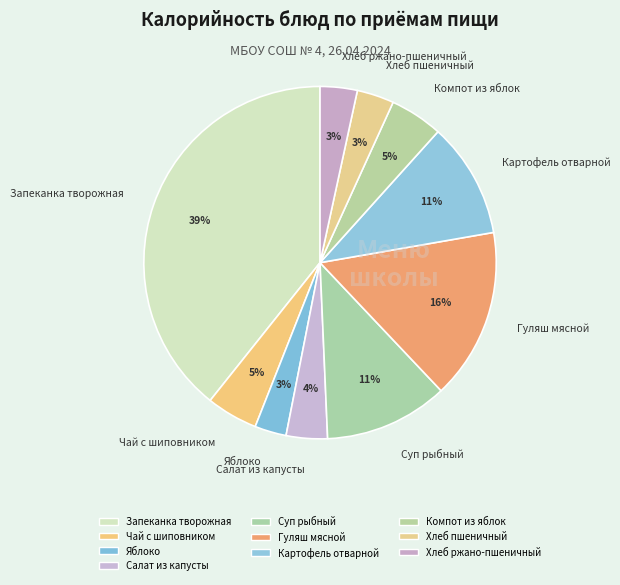

Count the number of slices in the pie.

10